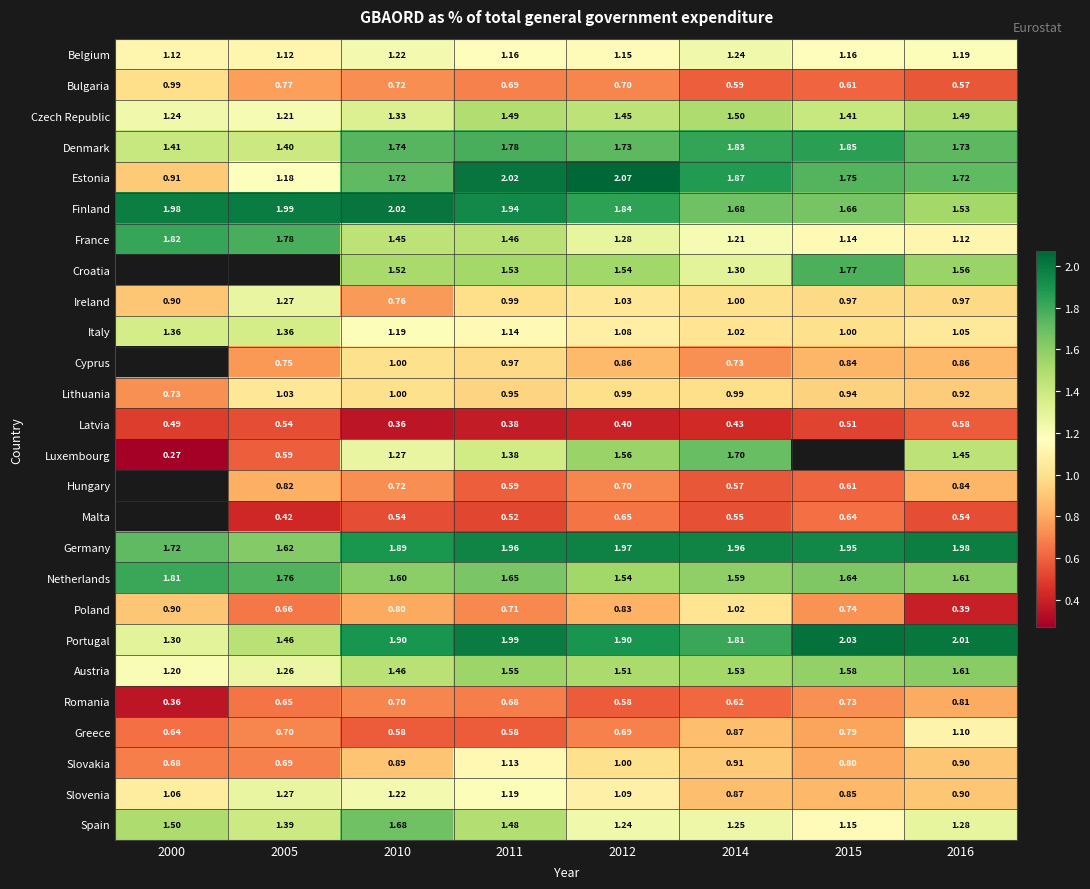

At 2011, list the series in order from smallest to largest.

Latvia, Malta, Greece, Hungary, Romania, Bulgaria, Poland, Lithuania, Cyprus, Ireland, Slovakia, Italy, Belgium, Slovenia, Luxembourg, France, Spain, Czech Republic, Croatia, Austria, Netherlands, Denmark, Finland, Germany, Portugal, Estonia